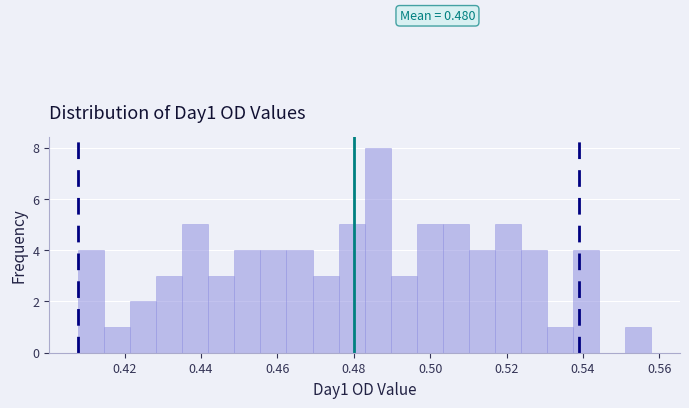

Read against the x-axis, roughly where is the centre of the tallest bar?

0.486